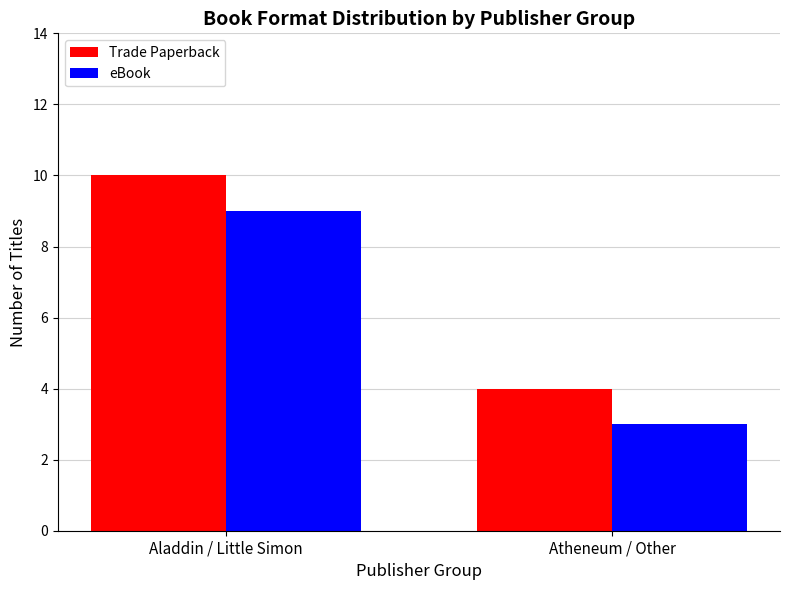

What is the sum of all Trade Paperback values?

14